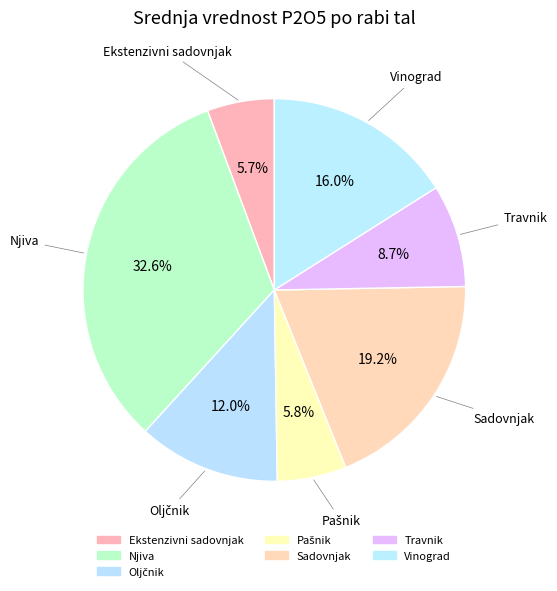

Count the number of slices in the pie.

7